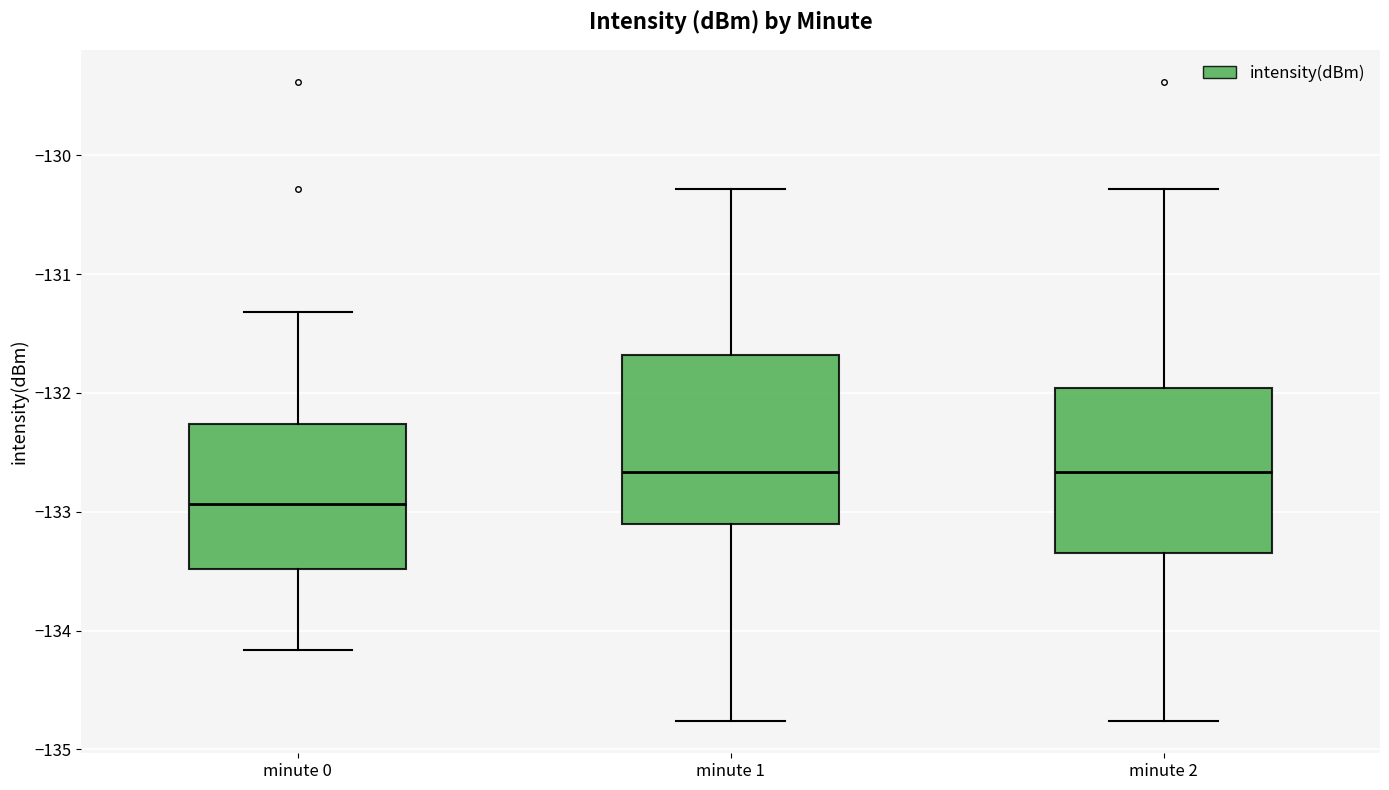

Reading left to right, transcribe this box plot: for each box, give where its median line is, the range the box spans, and where its two whiskers end, as read against the y-axis. The values are not printed on the chart, so give them approximately, as read against the axis.

minute 0: median -132.9, box -133.5 to -132.3, whiskers -134.2 to -131.3
minute 1: median -132.7, box -133.1 to -131.7, whiskers -134.8 to -130.3
minute 2: median -132.7, box -133.3 to -132.0, whiskers -134.8 to -130.3